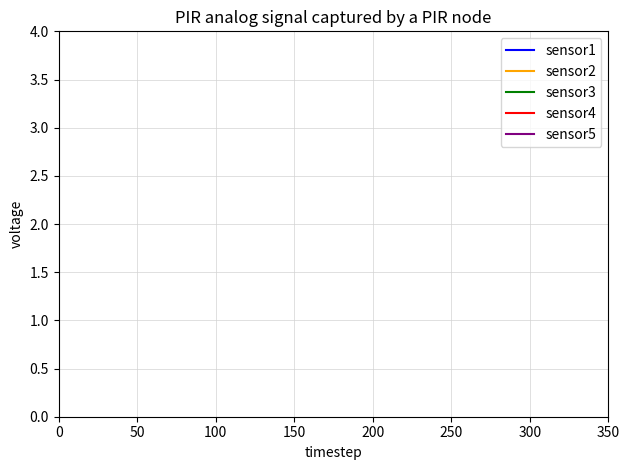

How many distinct data groups are displayed?

5